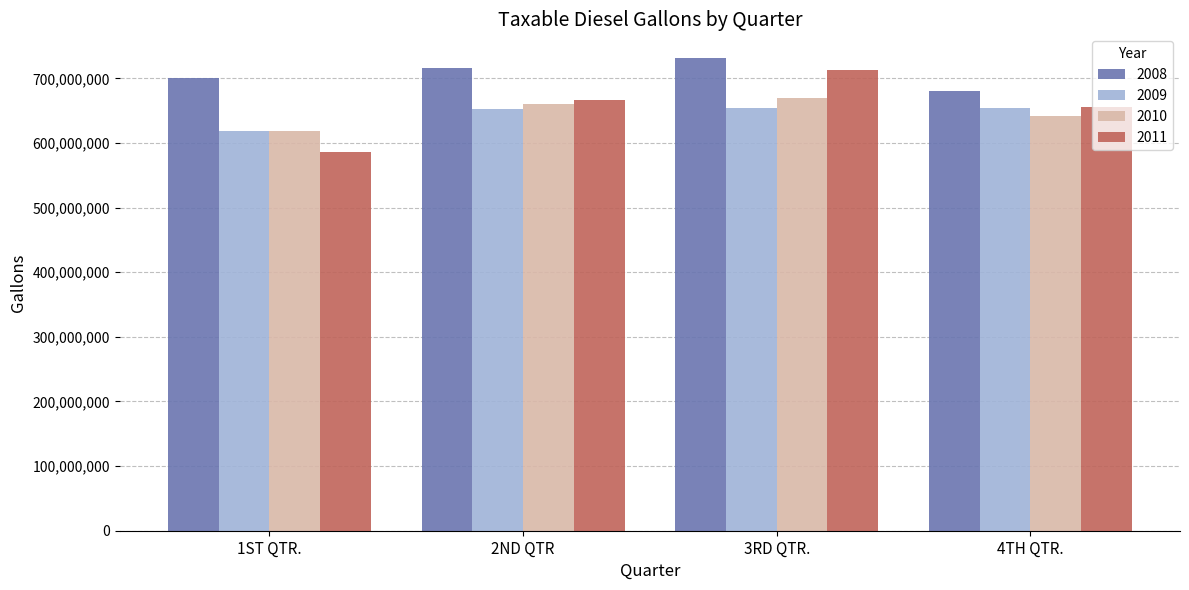

Which category has the highest value across all series?

3RD QTR.